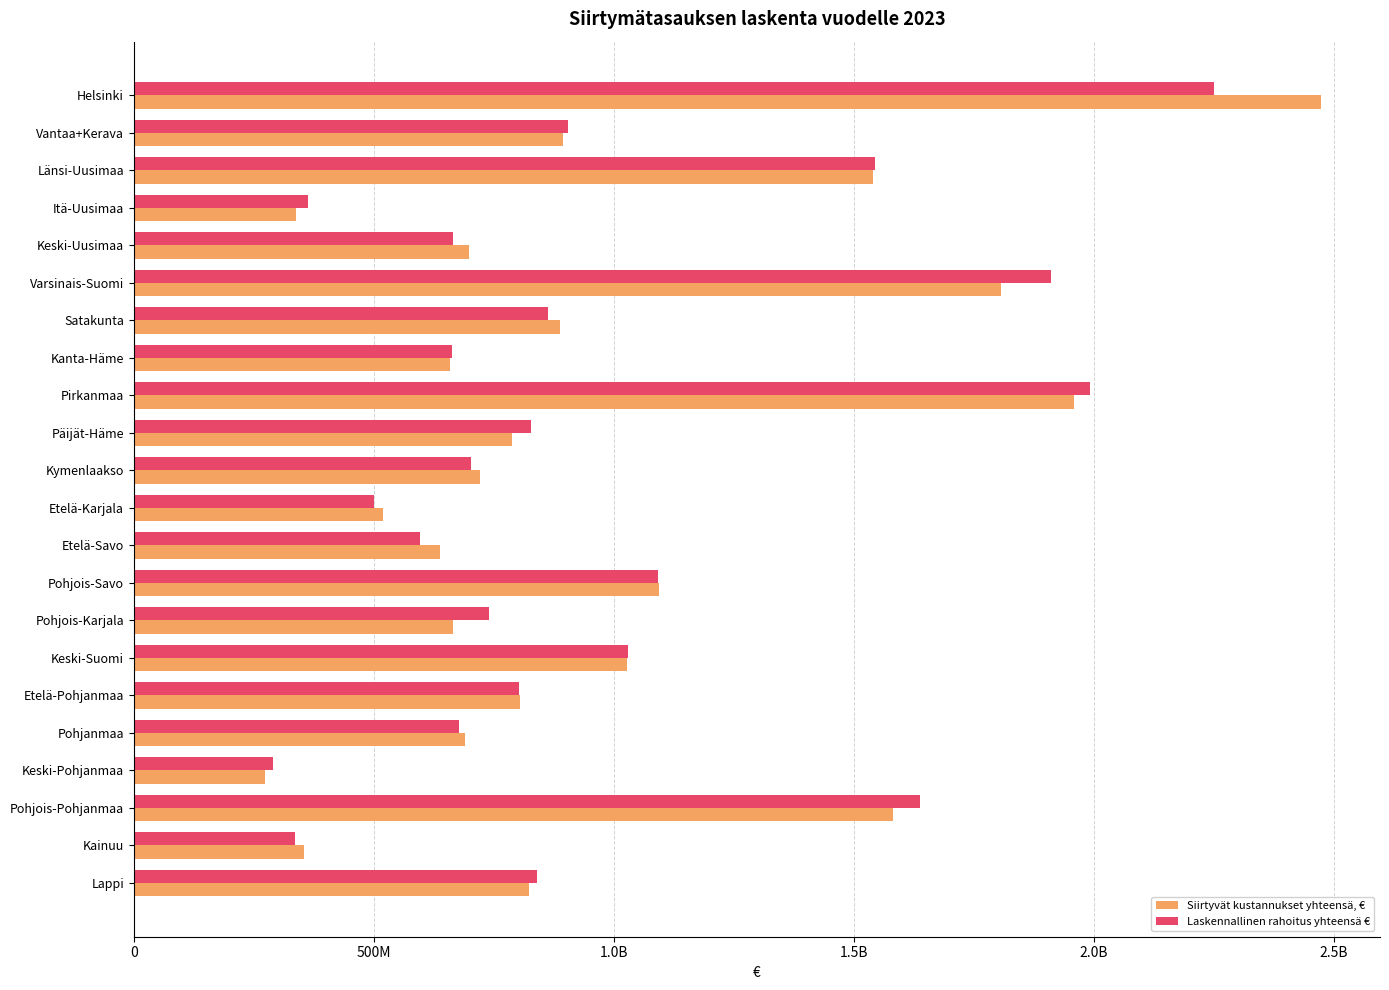

What are all the series names shown in the legend?

Siirtyvät kustannukset yhteensä, €, Laskennallinen rahoitus yhteensä €